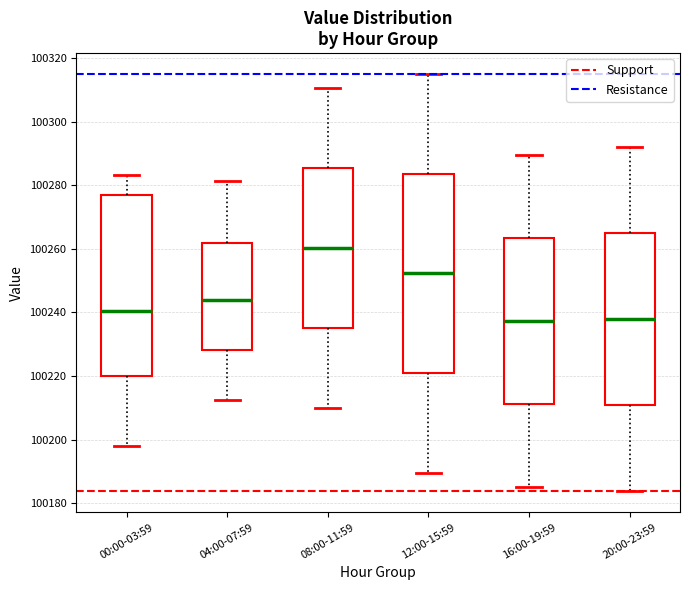

Reading left to right, transcribe this box plot: for each box, give where its median line is, the range the box spans, and where its two whiskers end, as read against the y-axis. The values are not printed on the chart, so give them approximately, as read against the axis.

00:00-03:59: median 100240, box 100220 to 100276, whiskers 100198 to 100284
04:00-07:59: median 100244, box 100228 to 100262, whiskers 100212 to 100282
08:00-11:59: median 100260, box 100236 to 100286, whiskers 100210 to 100310
12:00-15:59: median 100252, box 100220 to 100284, whiskers 100190 to 100316
16:00-19:59: median 100238, box 100212 to 100264, whiskers 100186 to 100290
20:00-23:59: median 100238, box 100210 to 100264, whiskers 100184 to 100292